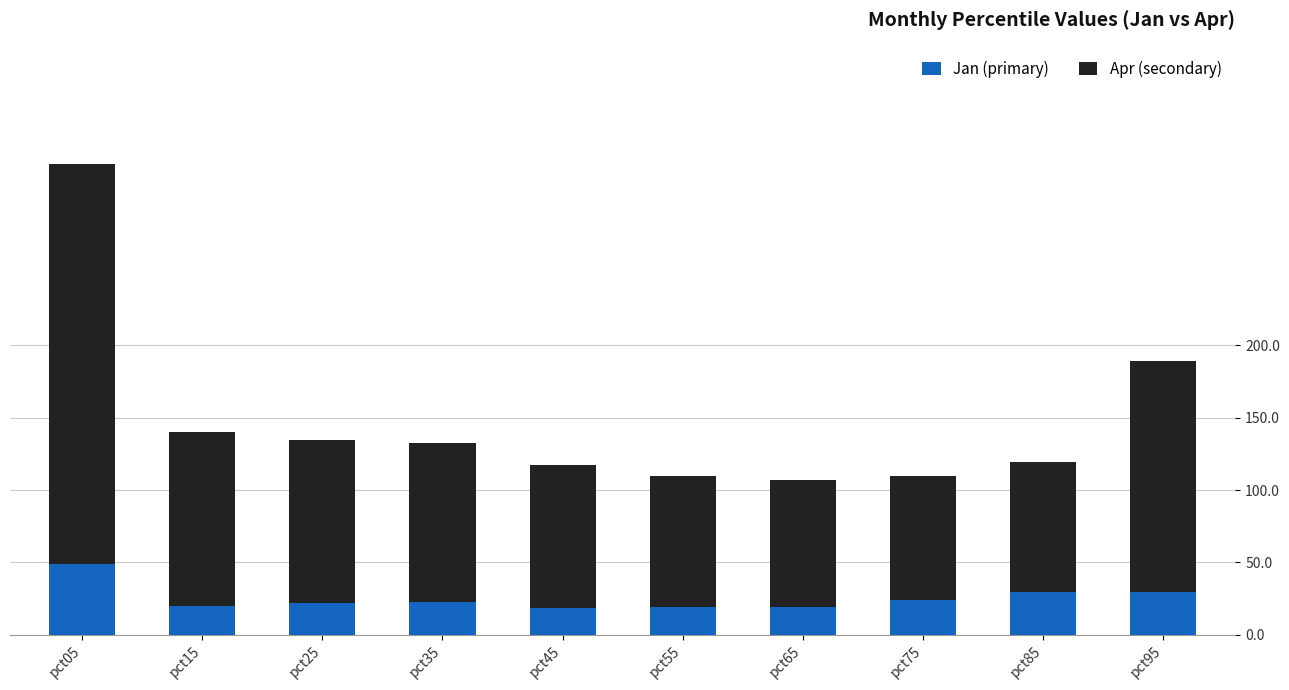

At which category is the sum across all series the highest?

pct05